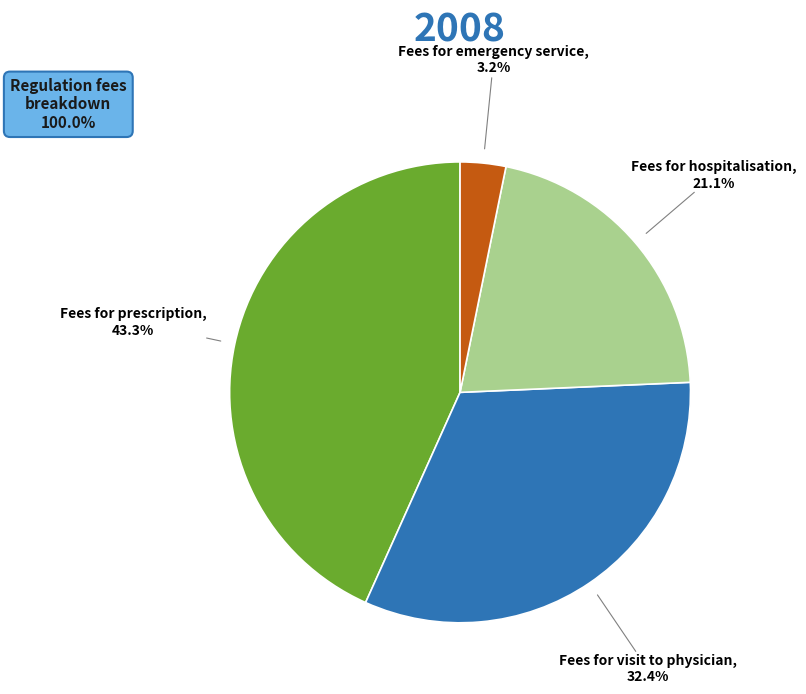

Is there a majority slice in this chart?

No